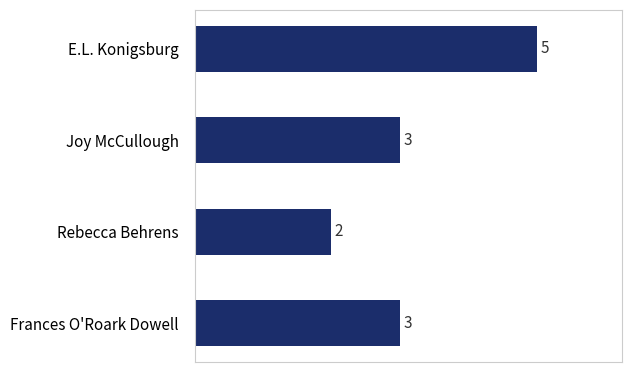

What is the difference between the second highest and minimum values?

1